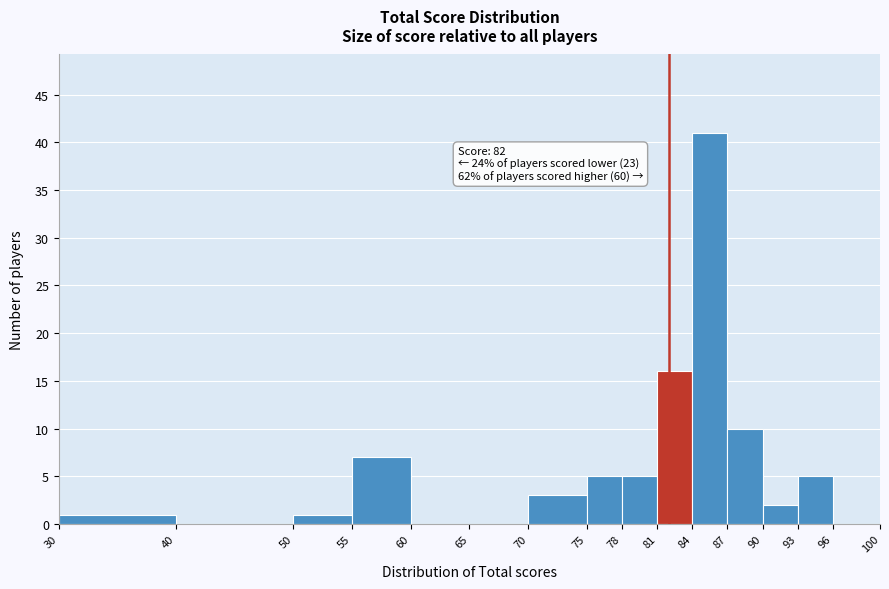

Over which range of the x-axis is the bar tallest?

84 to 87